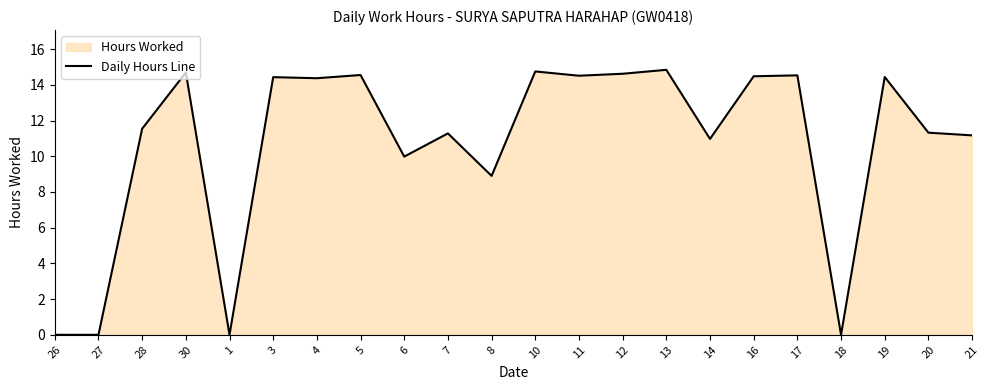

List the labels in order of value, largest first.

13, 10, 30, 12, 5, 17, 11, 16, 19, 3, 4, 28, 20, 7, 21, 14, 6, 8, 26, 27, 1, 18